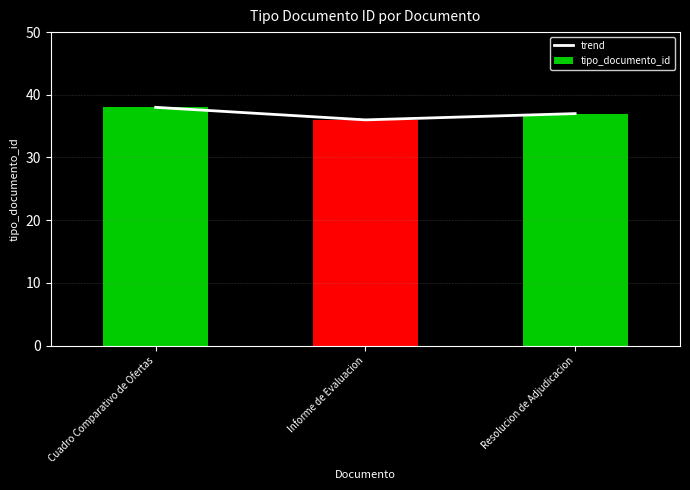

Which series has the widest spread of values?

trend